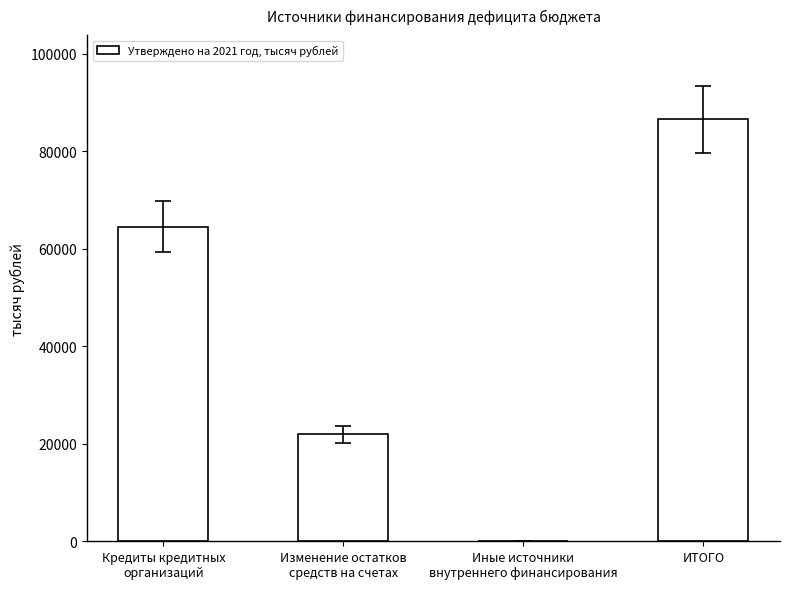

What is the greatest value displayed?

86493.9